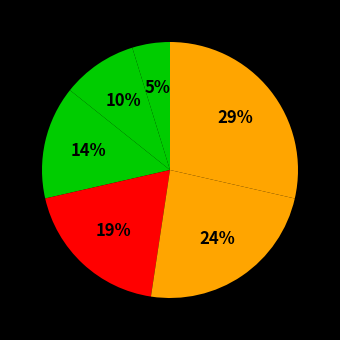

How many slices are in this pie chart?

6